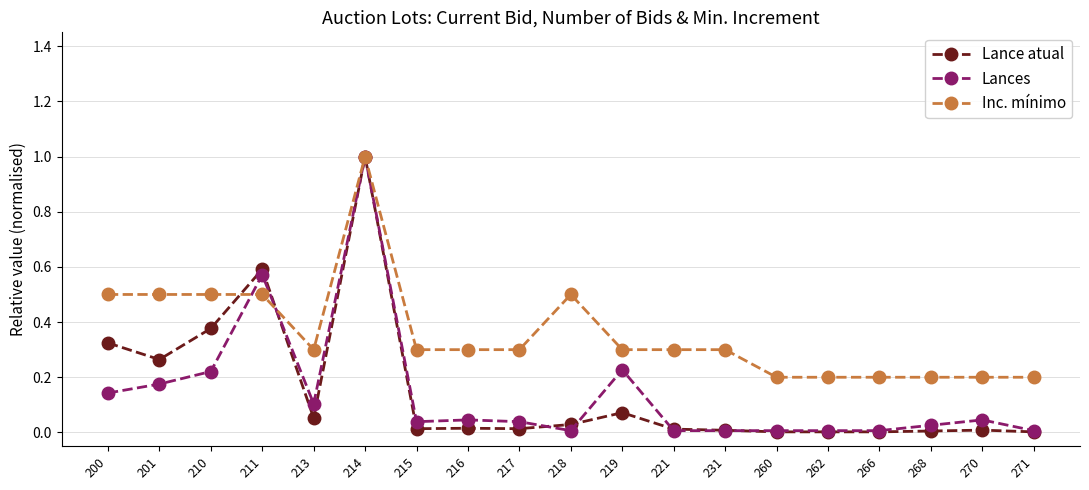

Is it true that Lances equals 0.2 at 219?

True